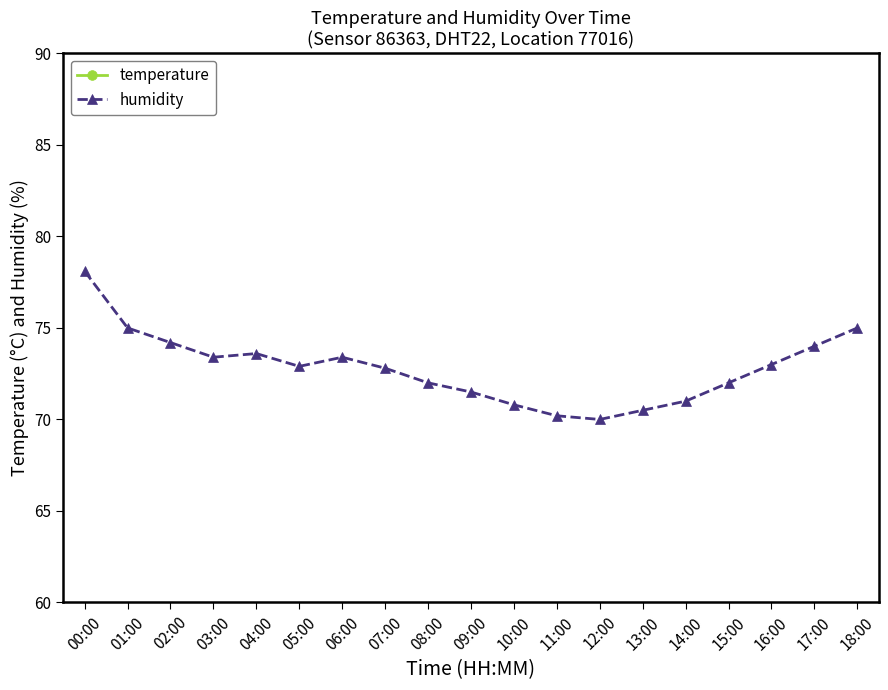

At which category does temperature reach its first local peak?

13:00